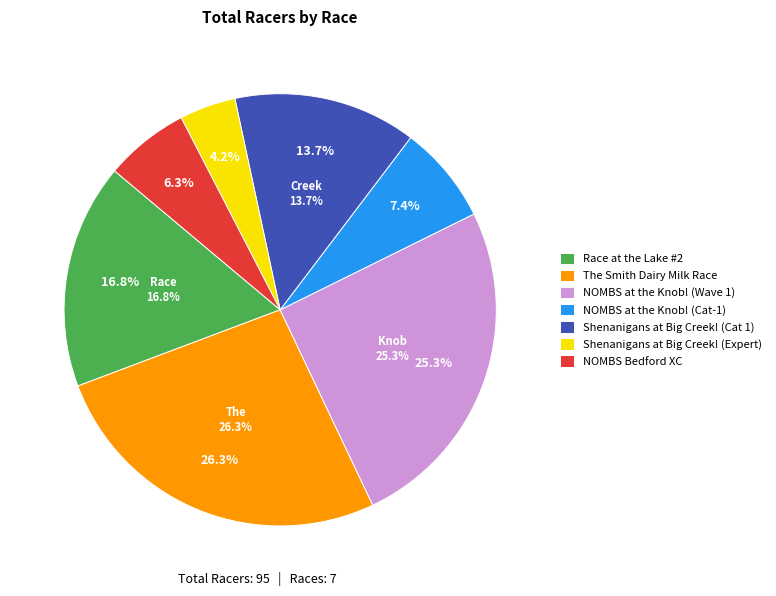

True or false: Shenanigans at Big Creek! (Cat 1) accounts for 28% of the total.

False